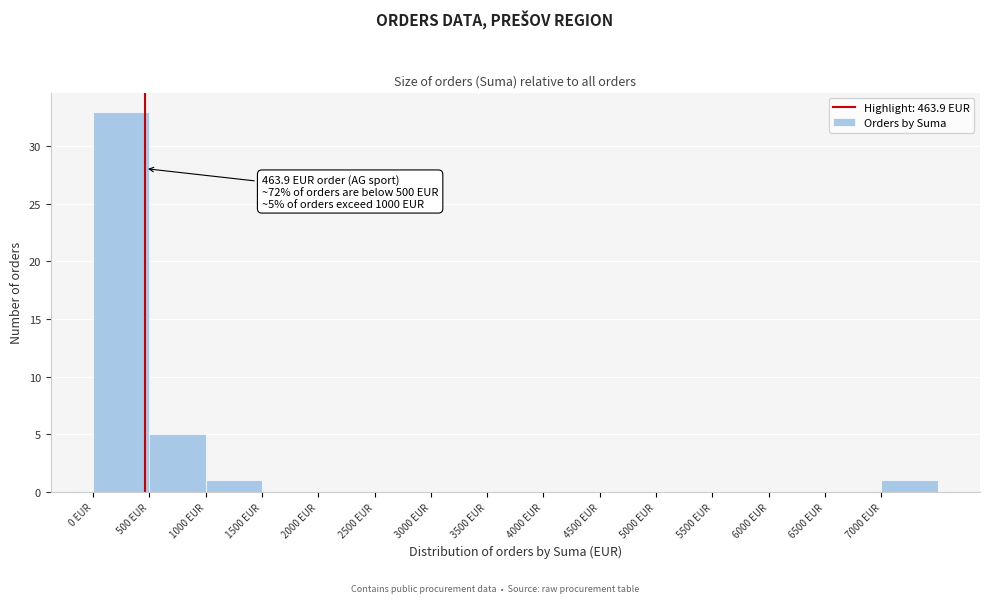

Which range on the x-axis has the tallest bar?

0 to 500